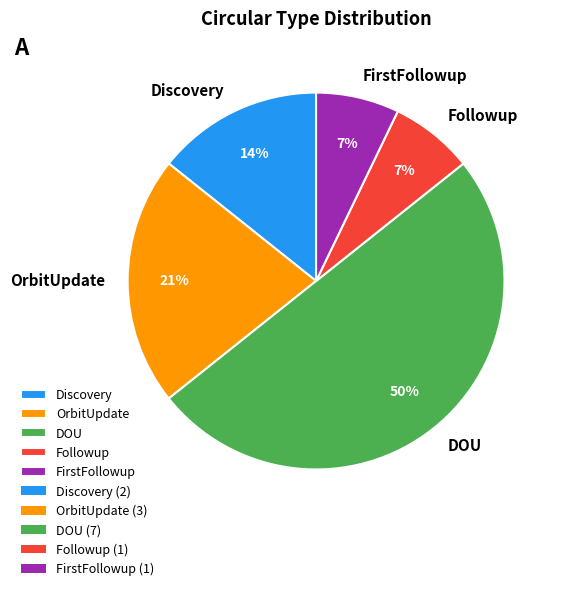

Which slice is the largest?

DOU